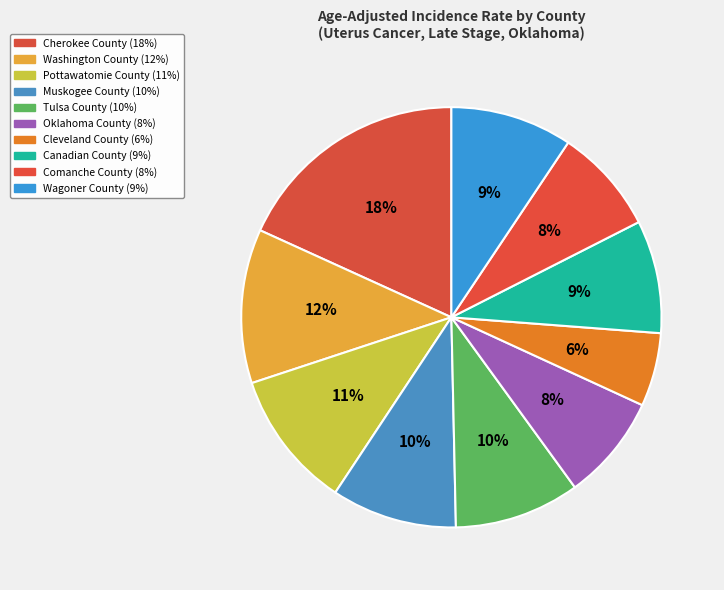

Is there any slice that represents more than half of the pie?

No